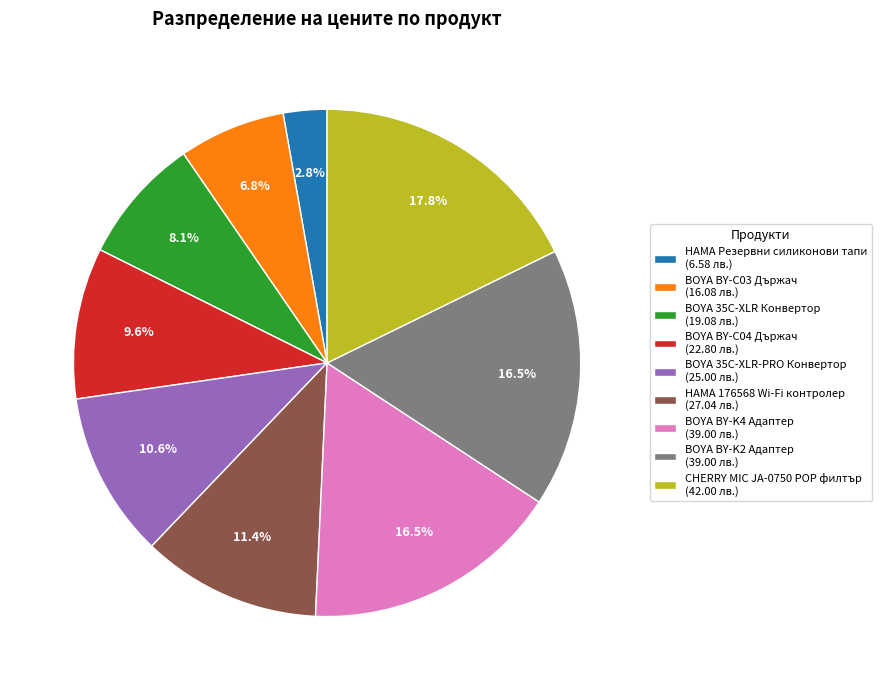

To the nearest percent, what percentage of the pie is BOYA 35C-XLR Конвертор?

8%